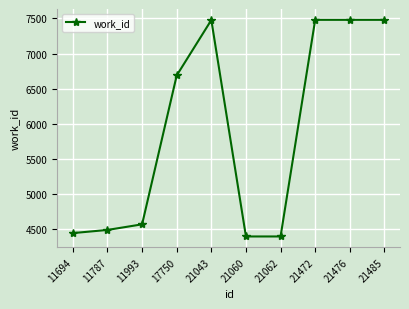

What is the value of the 9th point from the left?

7481